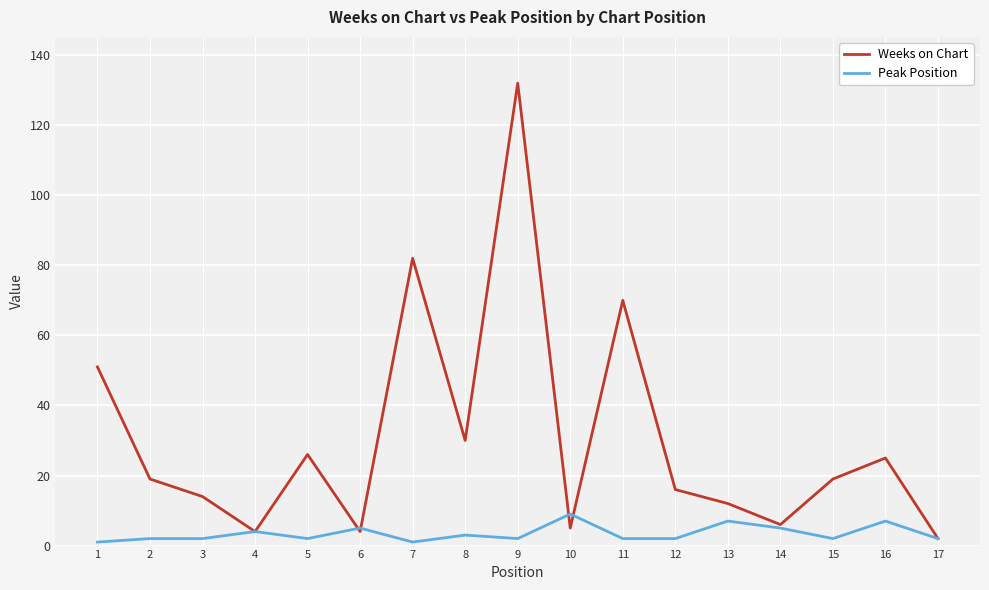

How many distinct data groups are displayed?

2